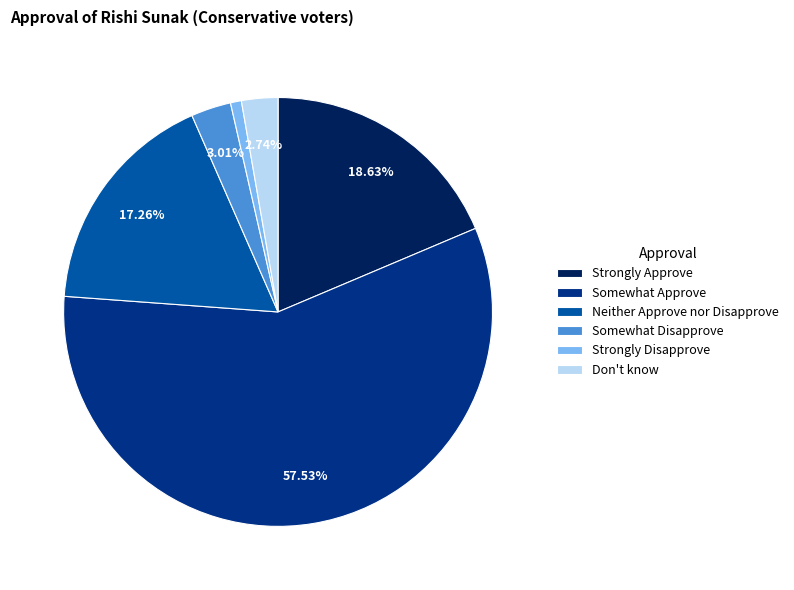

To the nearest percent, what is the difference between the largest and smallest slice percentages?

57%